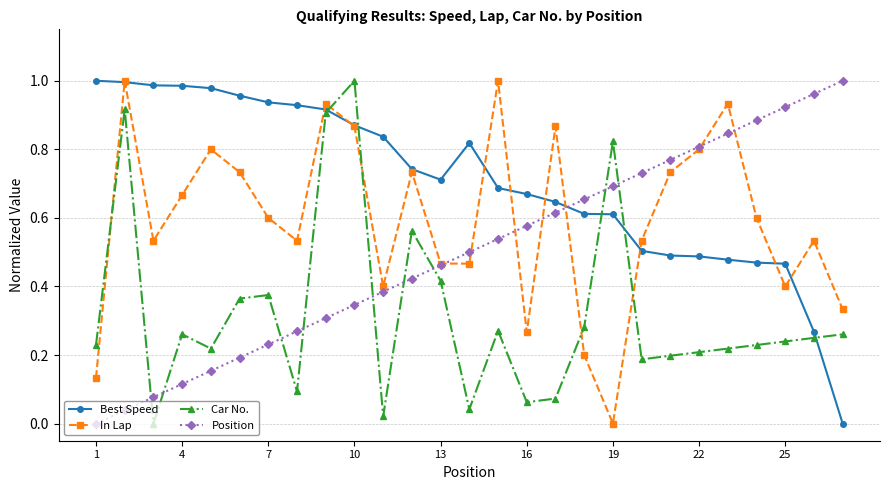

How many distinct data groups are displayed?

4